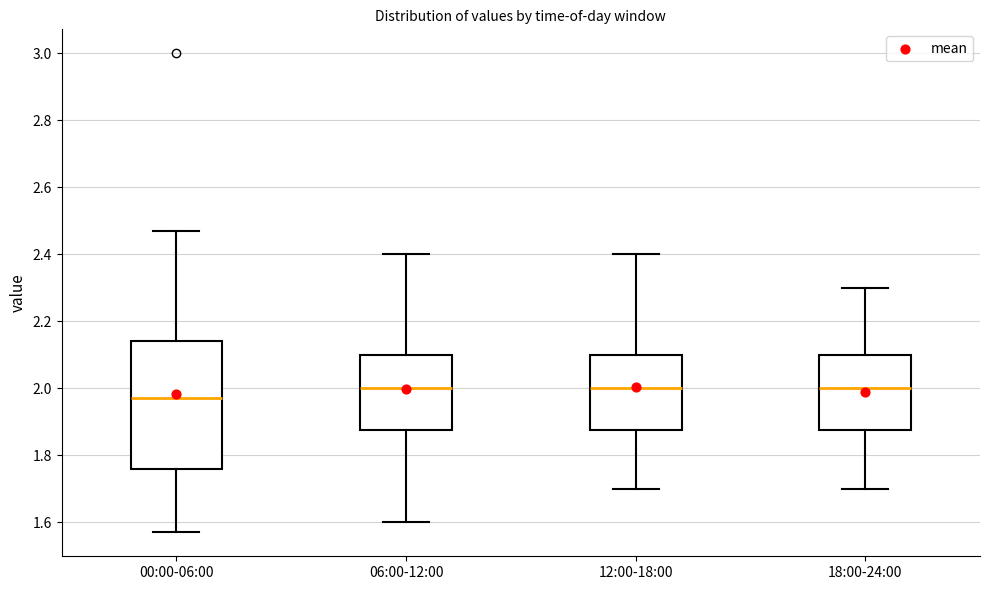

Which box has the lowest median line?

00:00-06:00